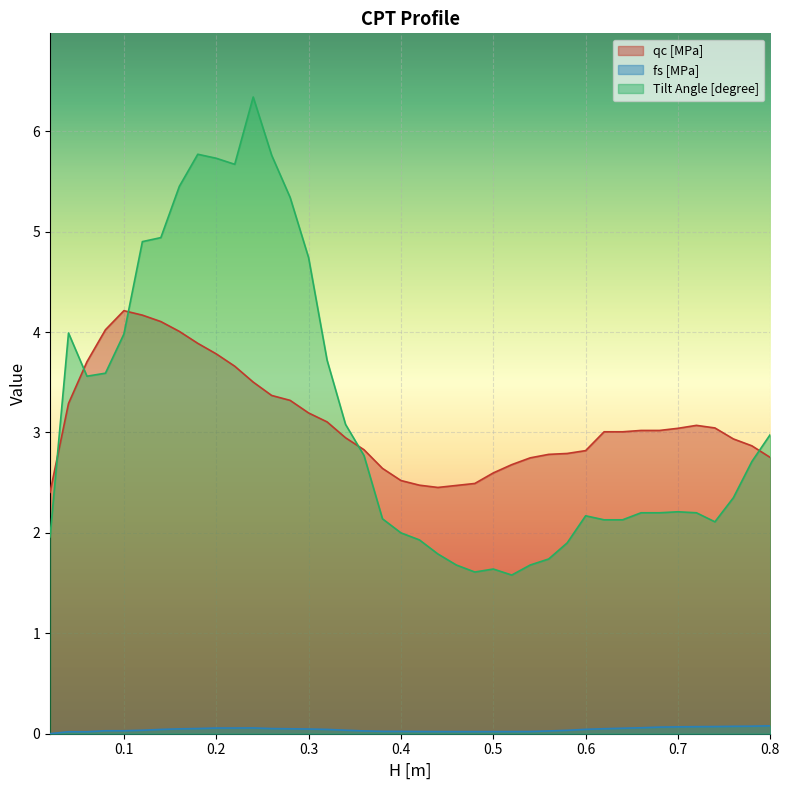

True or false: qc [MPa] and Tilt Angle [degree] intersect in this chart.

True